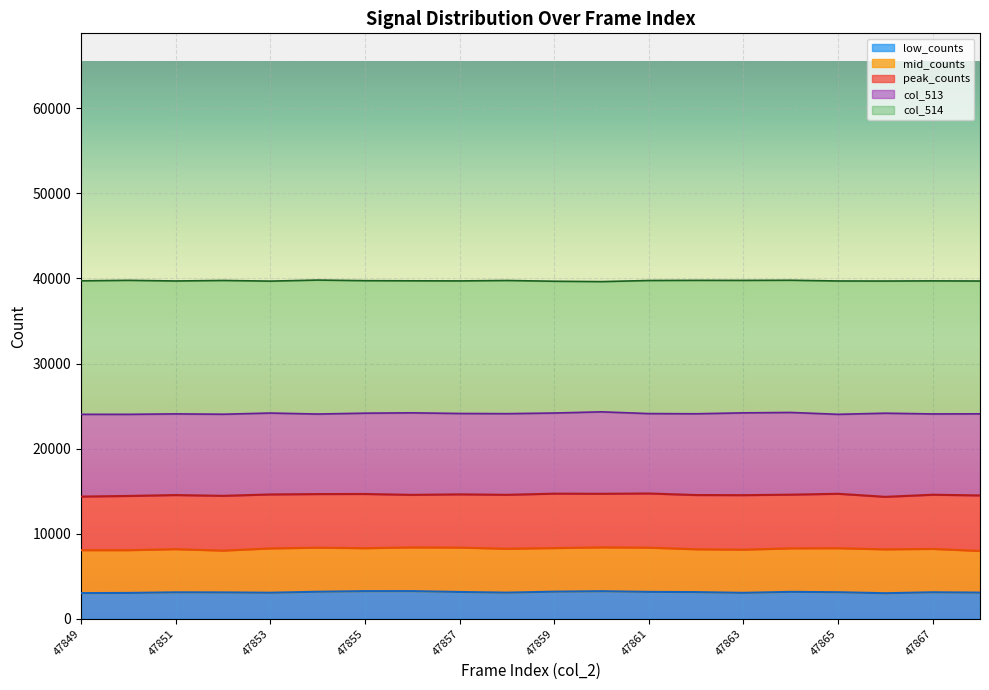

What is the value of the 3rd point from the left?

39702